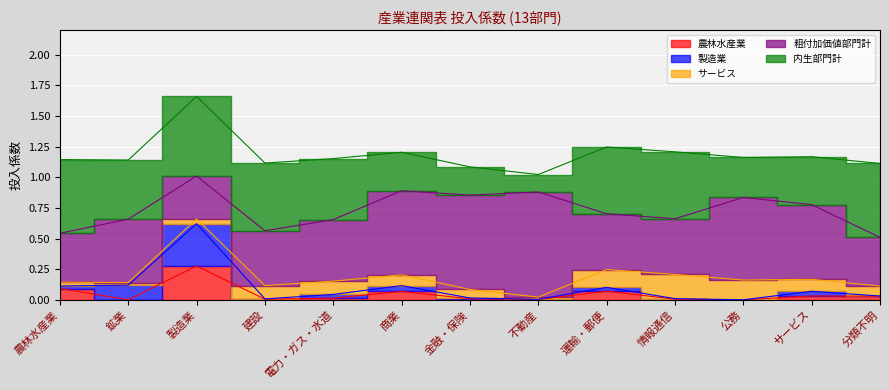

List the labels in order of サービス value, largest first.

情報通信, 公務, 運輸・郵便, 建設, 電力・ガス・水道, サービス, 商業, 分類不明, 金融・保険, 製造業, 農林水産業, 鉱業, 不動産